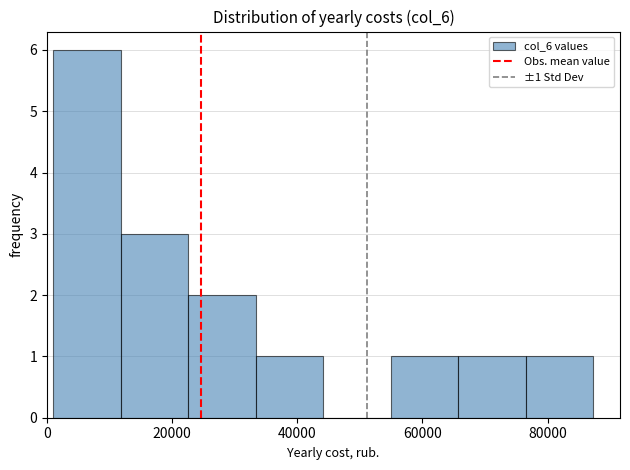

Over which range of the x-axis is the bar tallest?

0 to 12000